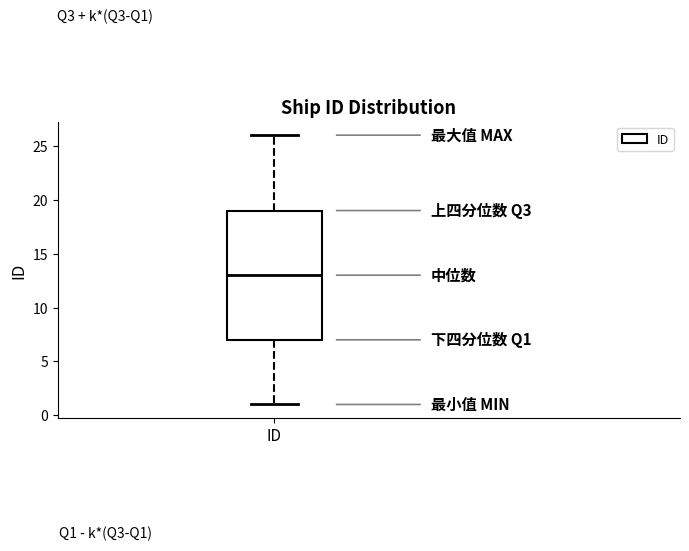

Read this box plot against the y-axis: the position of the median line, the range covered by the box, and the ends of both whiskers. The values are not printed on the chart, so give them approximately, as read against the axis.

median 13, box 7 to 19, whiskers 1 to 26